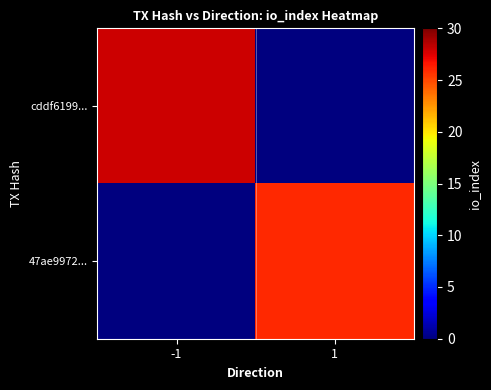

At -1, list the series in order from smallest to largest.

47ae9972..., cddf6199...